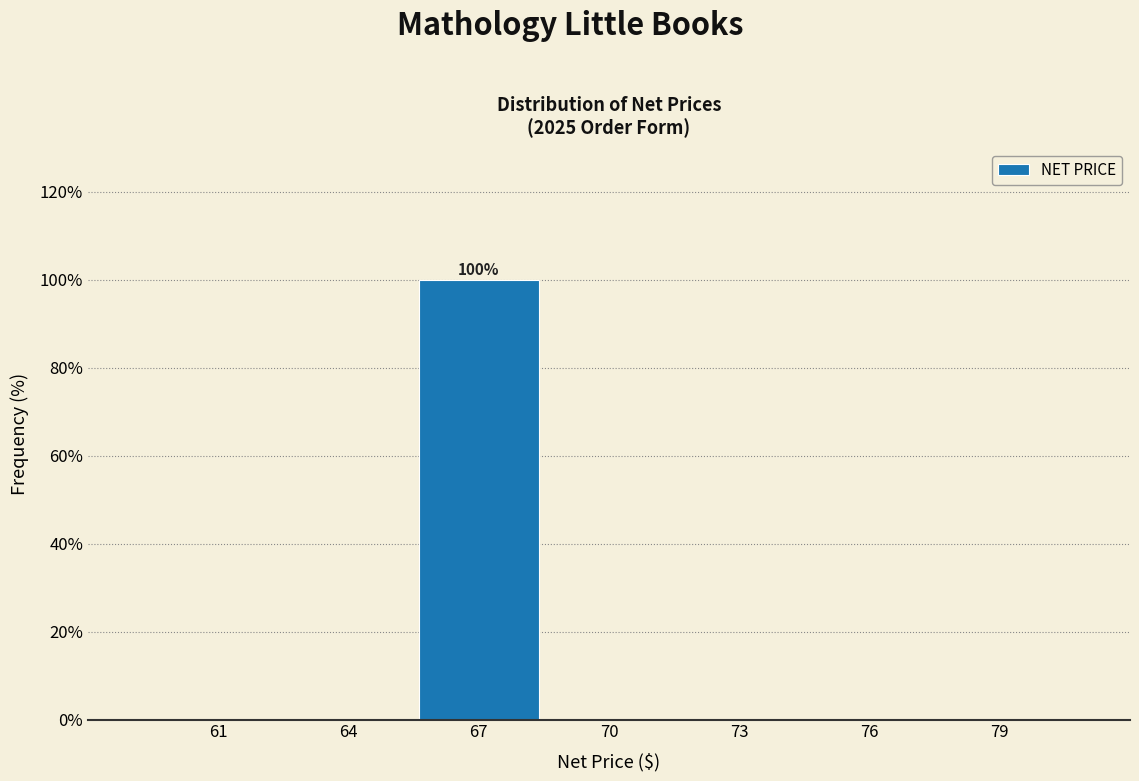

Which category has the highest value across all series?

67